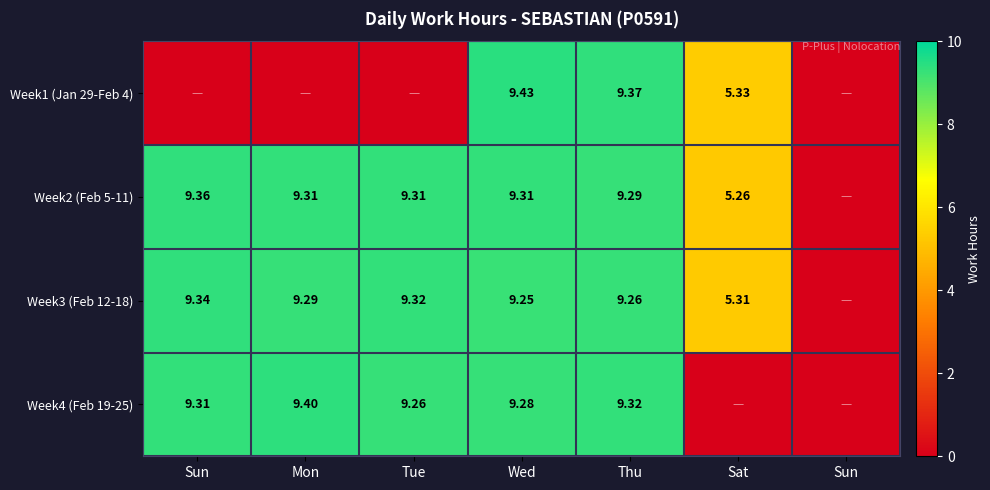

Which series has the largest total across all categories?

Week2 (Feb 5-11)